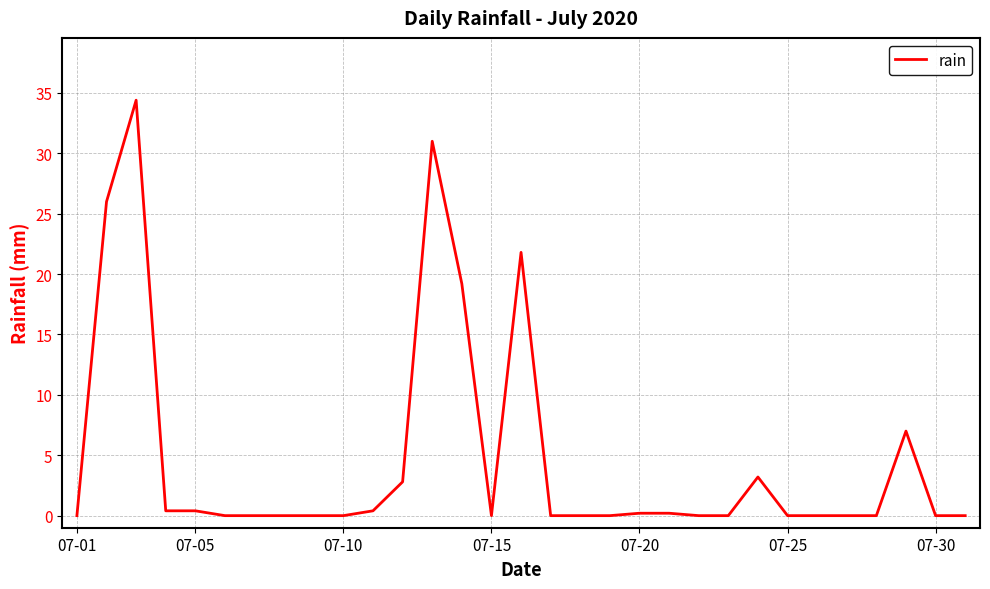

What is the greatest value displayed?

34.4